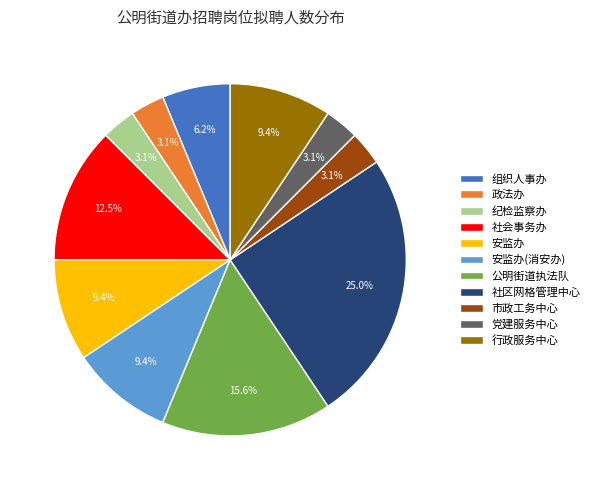

How many slices are in this pie chart?

11